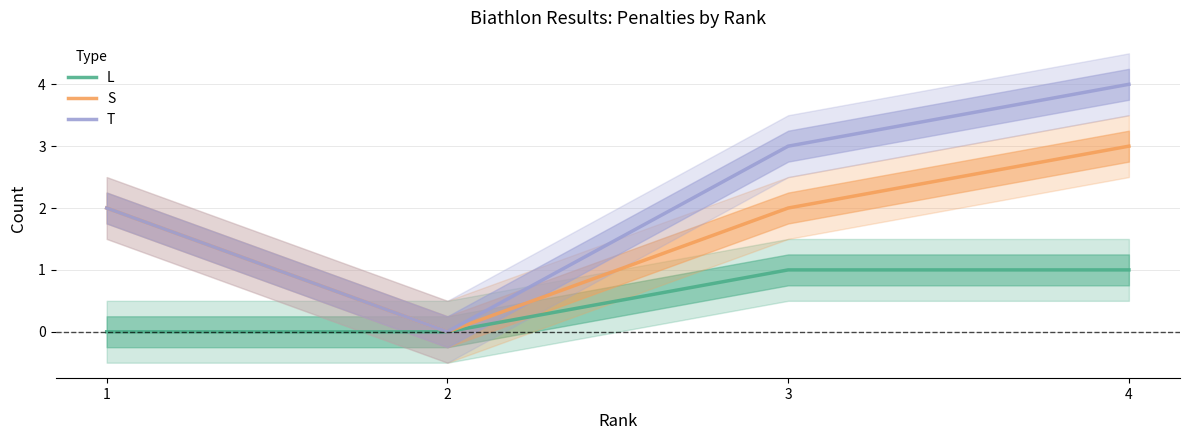

Where does the S series first go above 2?

4